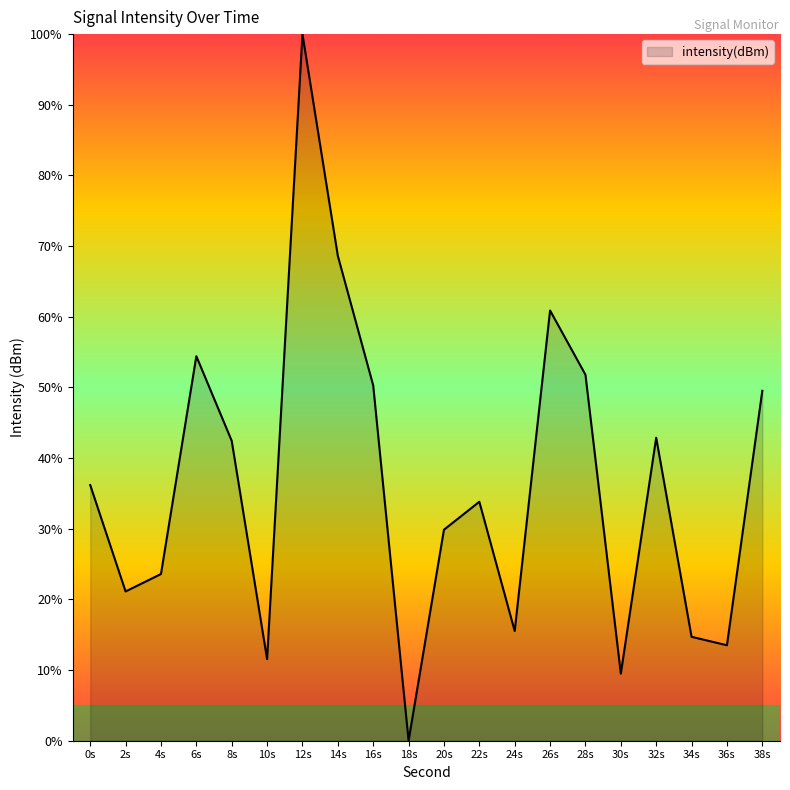

What is the difference between the values at 30s and 0s?

26.7